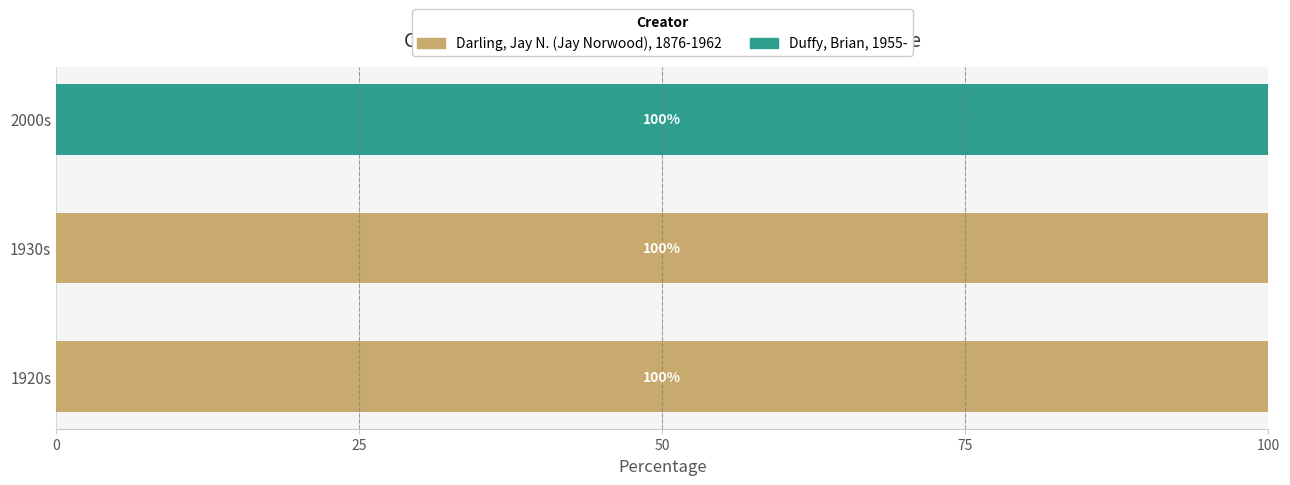

The value of Darling, Jay N. (Jay Norwood), 1876-1962 at 1930s is 55. True or false?

False